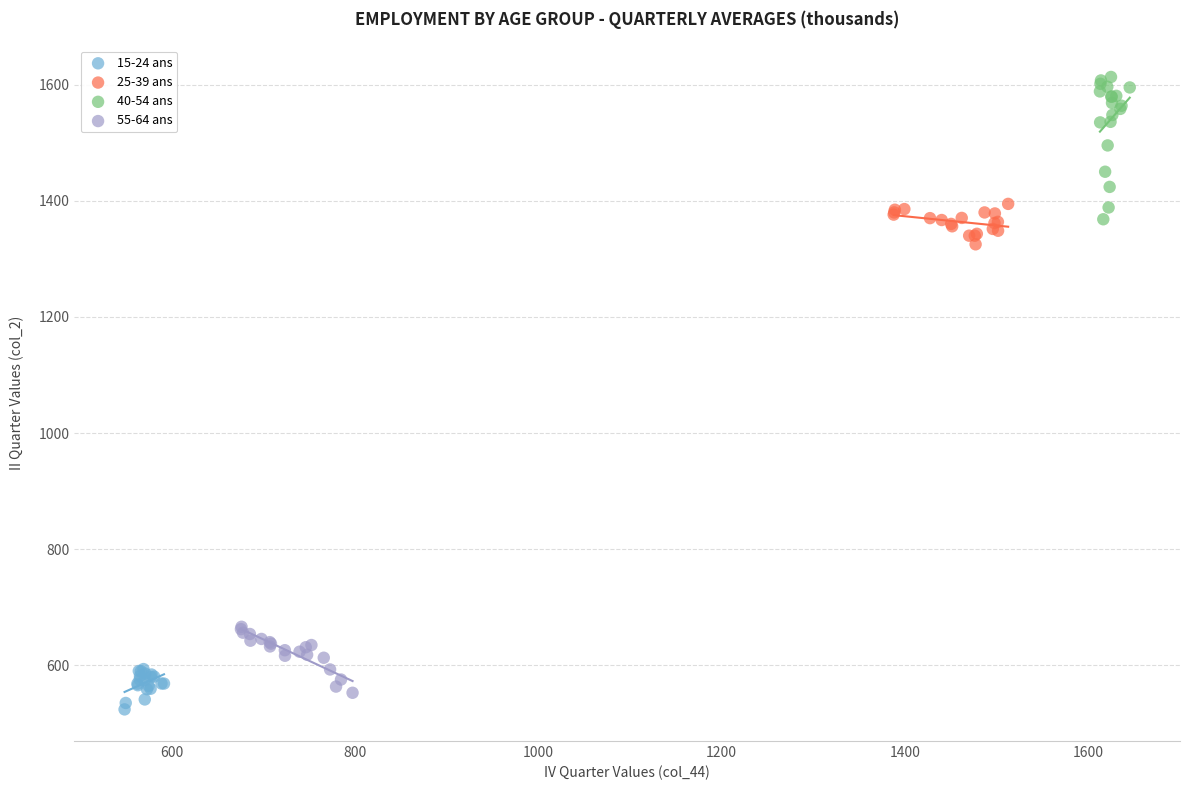

Which series has the widest spread of Y values?

40-54 ans